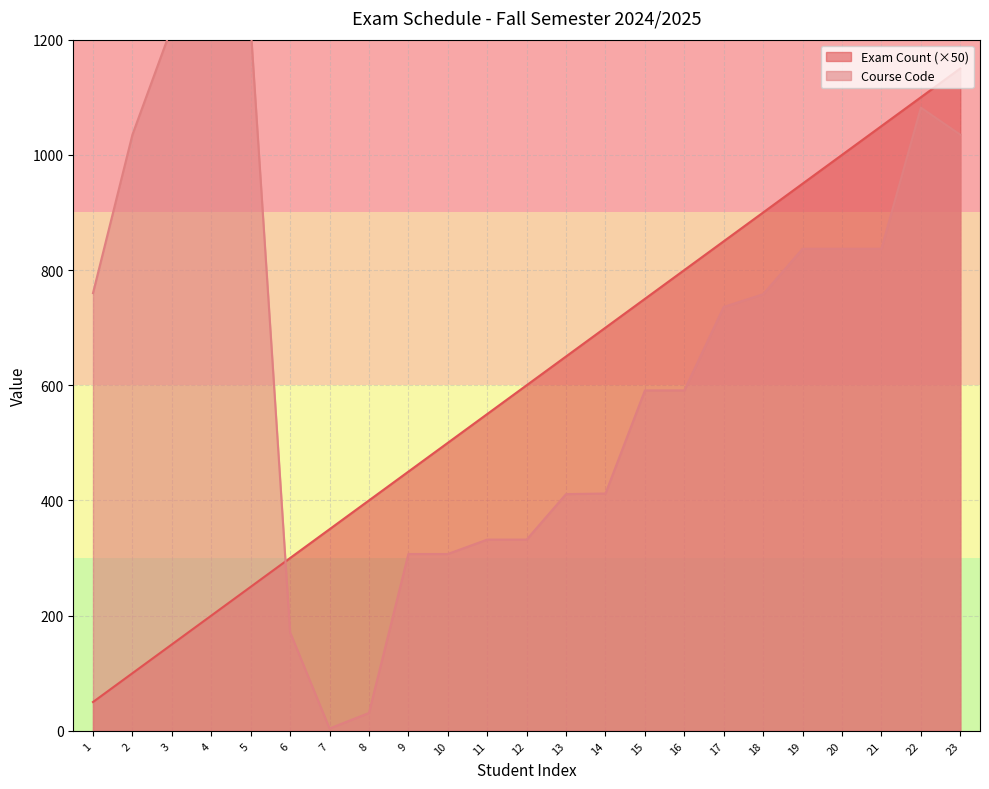

What is the sum of all Course Code values?

15072